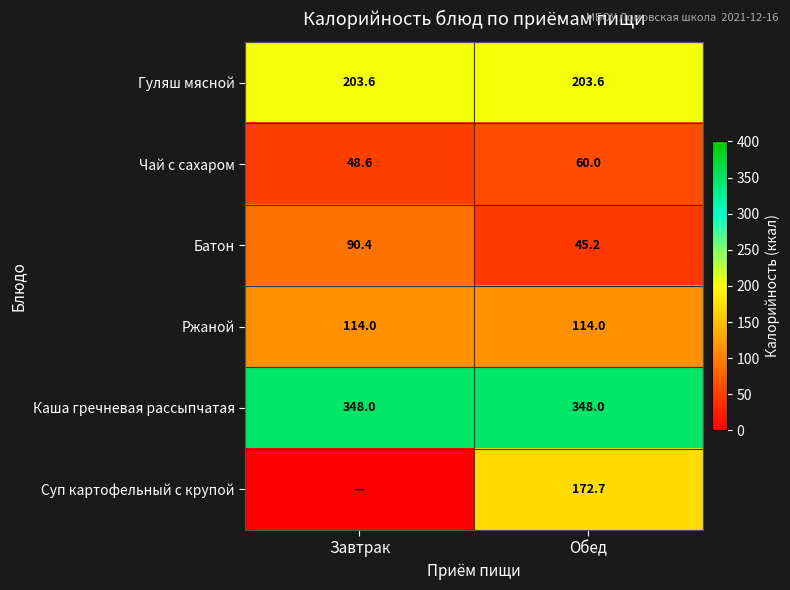

What is the average value of the Каша гречневая рассыпчатая series?

348.0